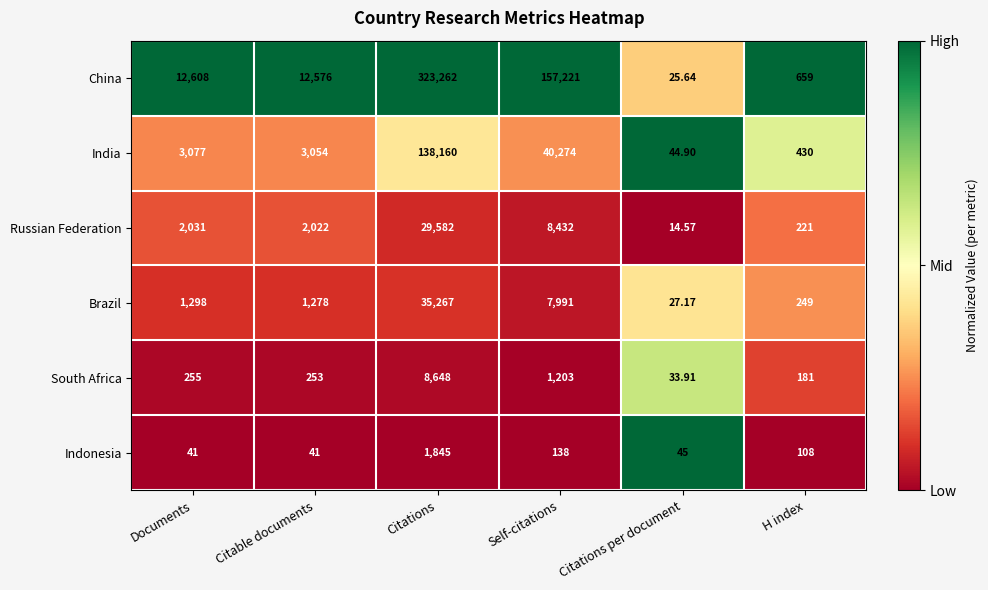

Which series has the widest spread of values?

China